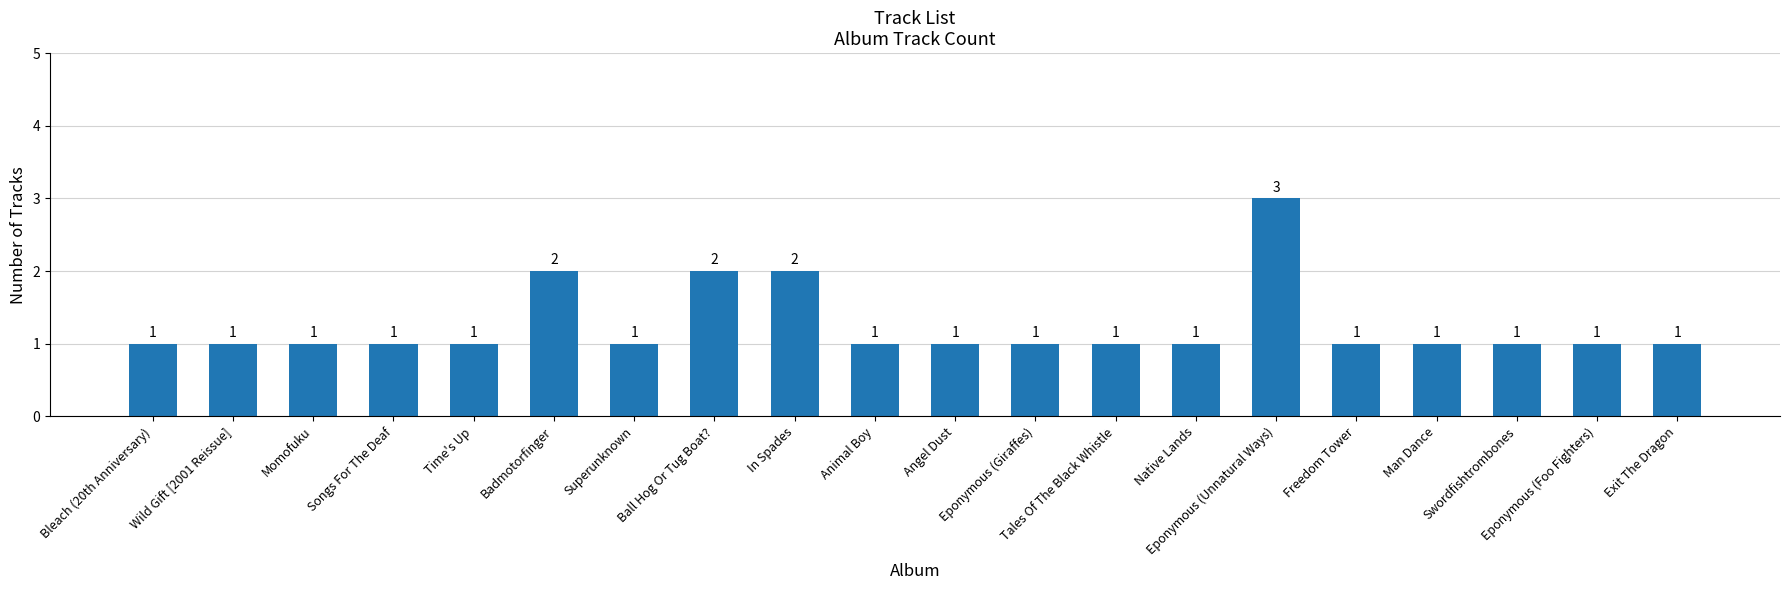

What is the greatest value displayed?

3